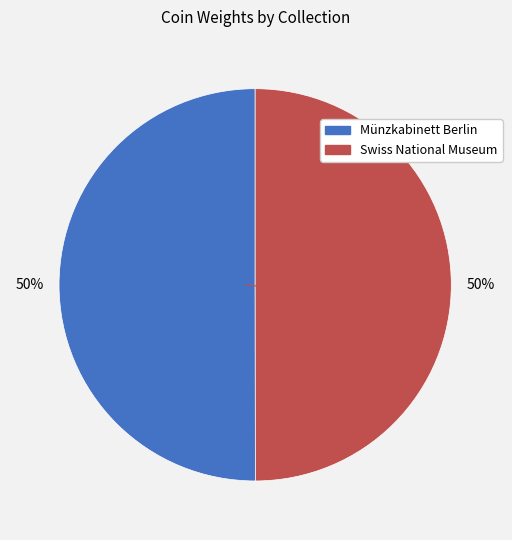

What percentage is the Swiss National Museum slice, to the nearest percent?

50%